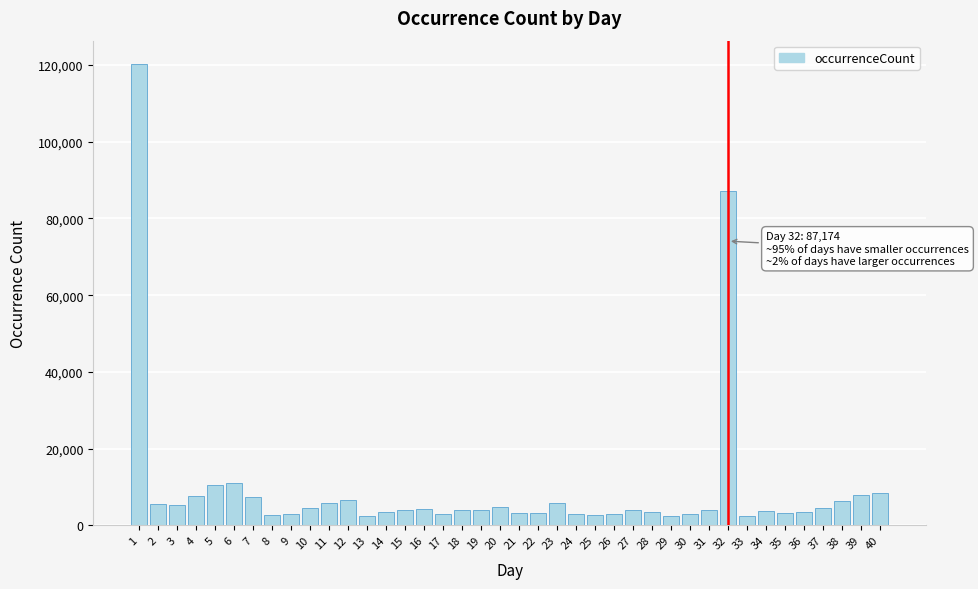

What is the difference between the maximum and minimum values?

117857